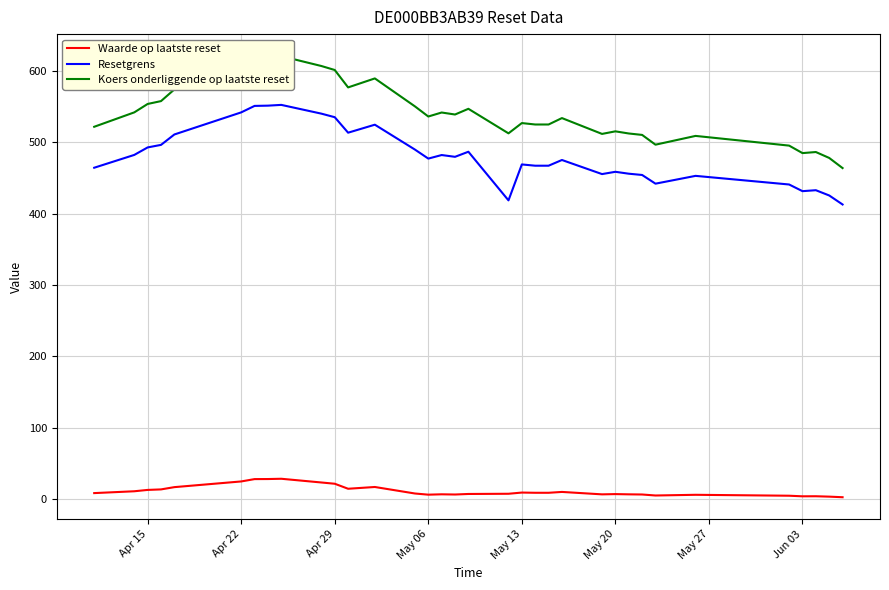

At how many categories does at least one series exceed 216?

34